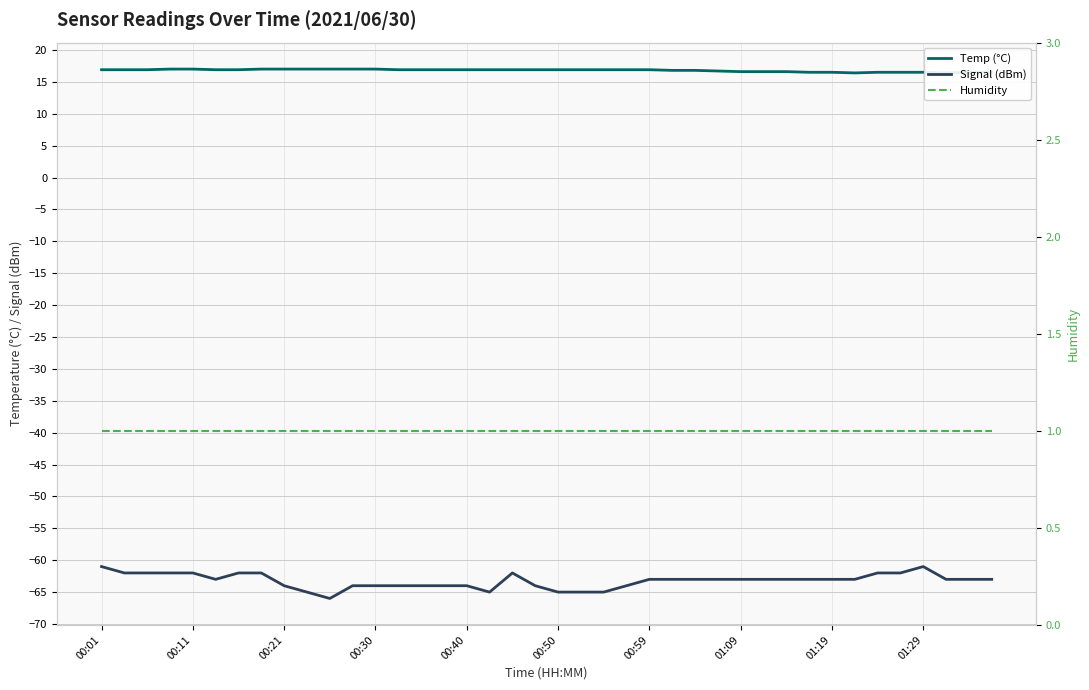

What is the highest value of the Signal (dBm) series?

-61